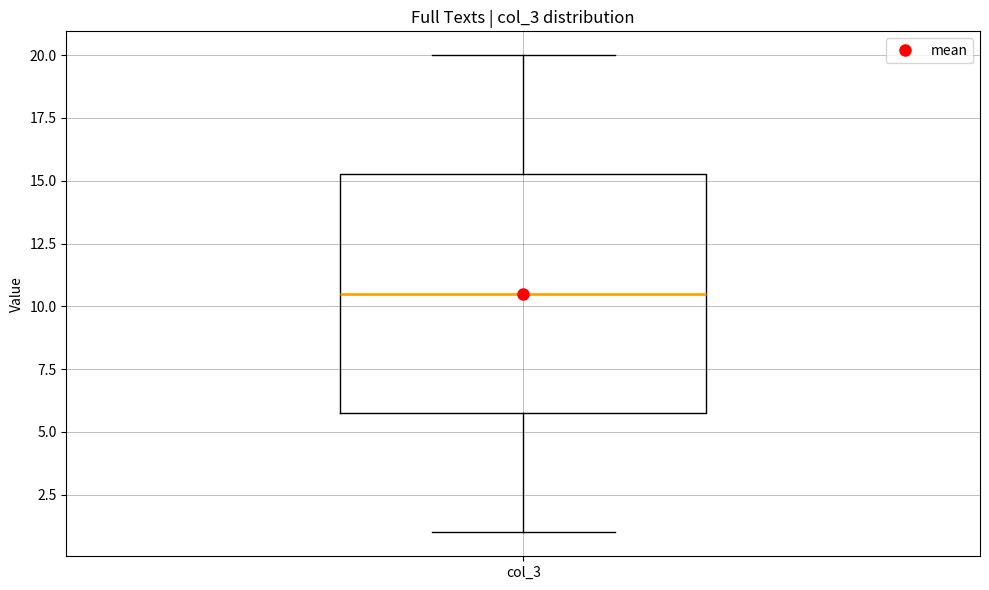

Transcribe this box plot: give where the median line is, the range the box spans, and where the two whiskers end, as read against the y-axis. The values are not printed on the chart, so give them approximately, as read against the axis.

median 10.5, box 6.0 to 15.5, whiskers 1.0 to 20.0